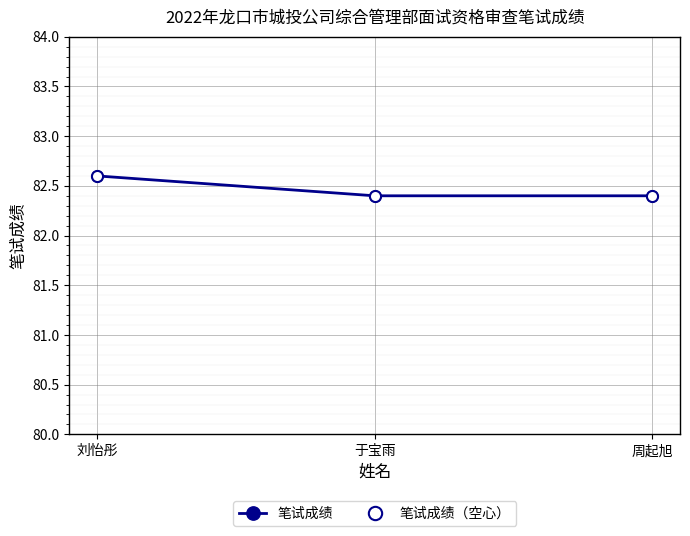

Is this an area chart (filled region under the line)?

No